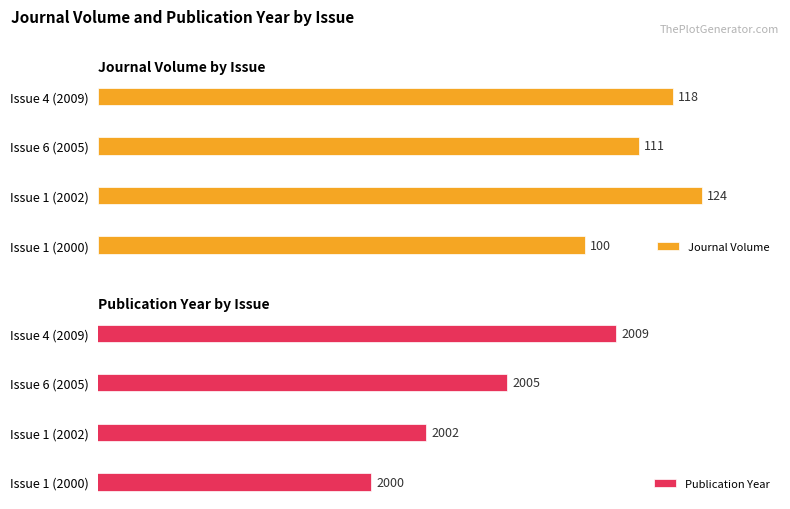

How many groups of bars are there?

4